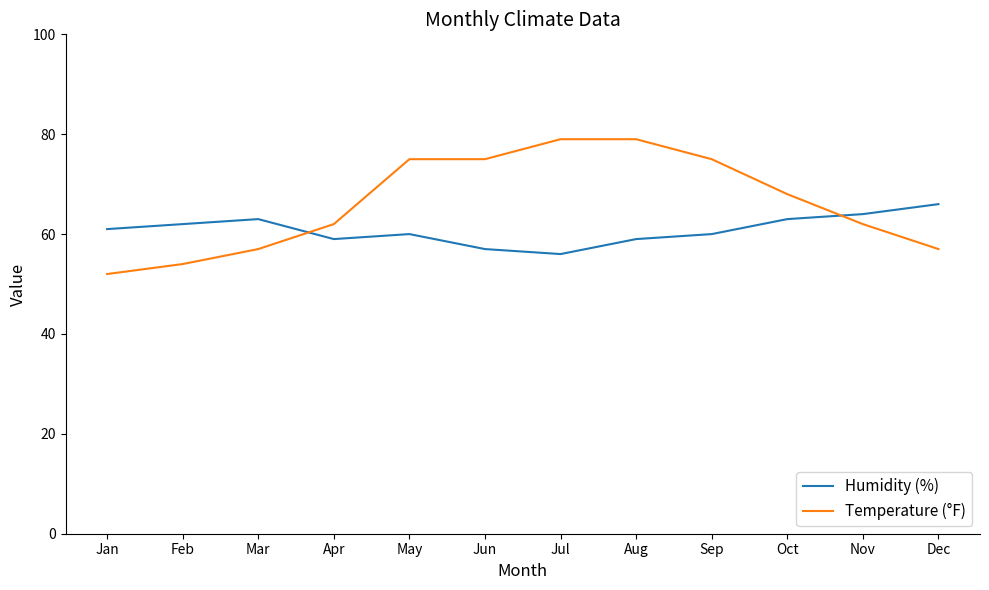

Which series changed the most between Jan and Jul?

Temperature (°F)